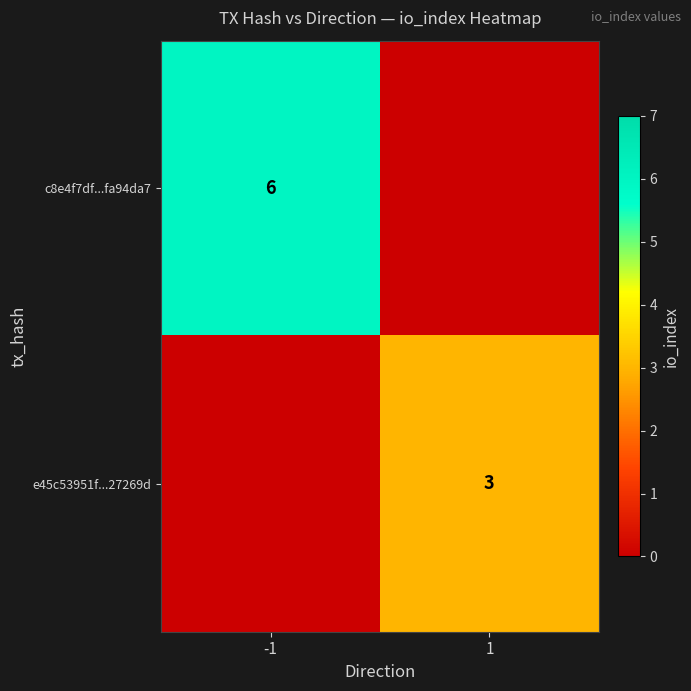

How many categories are shown in the chart?

2